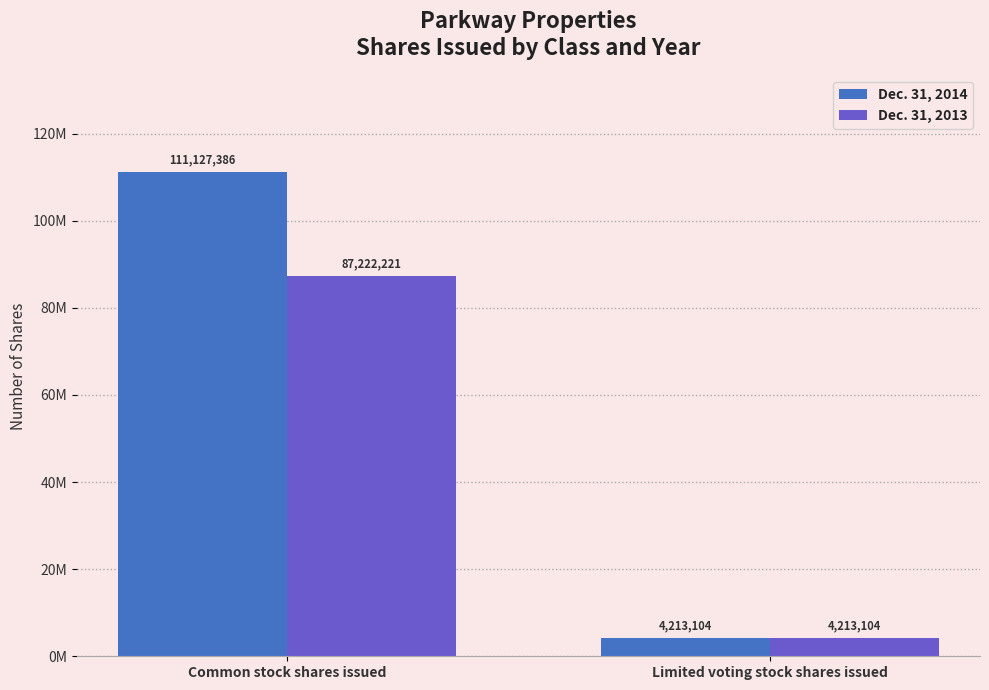

Reading right to left, transcribe all the data shown in this chart.

Dec. 31, 2014: 4213104	111127386
Dec. 31, 2013: 4213104	87222221